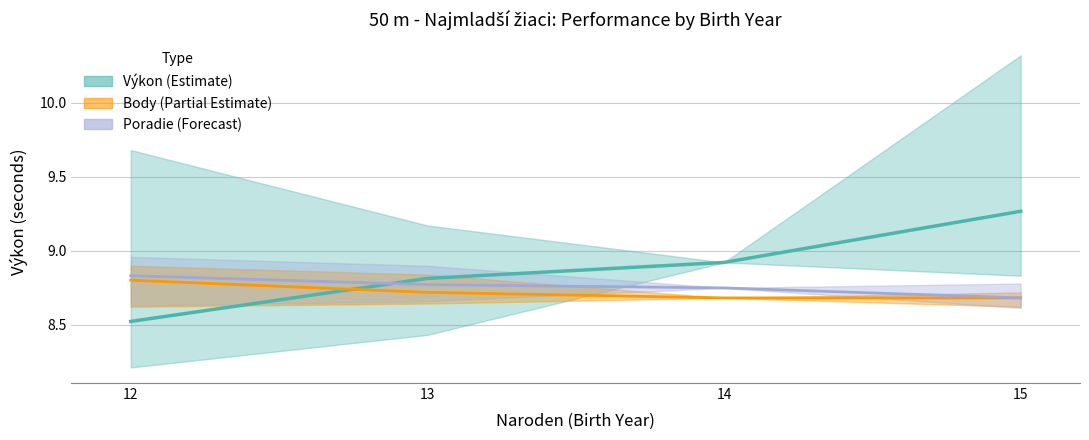

True or false: Poradie (Forecast) has a value of 8.7 at 14.

True